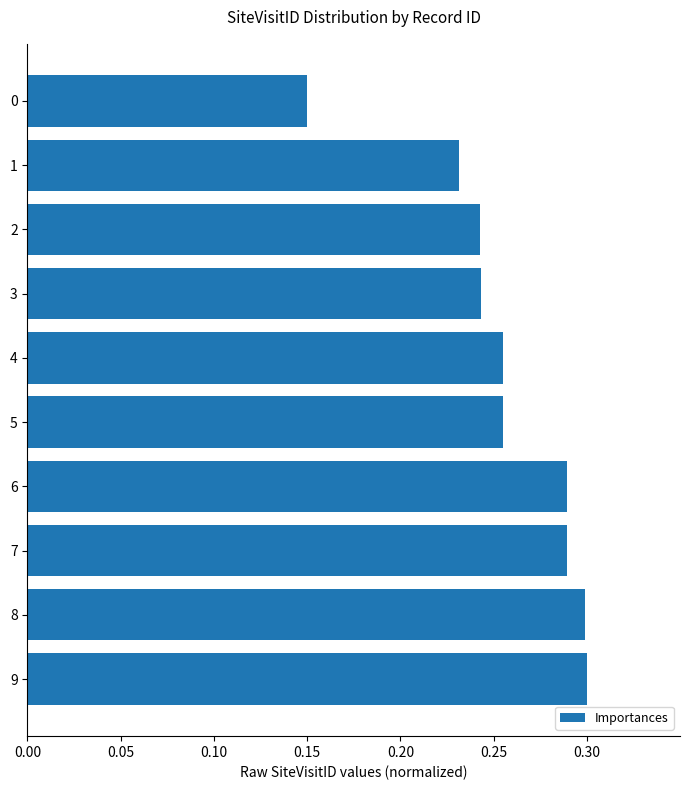

Between 6 and 2, which is larger?

6